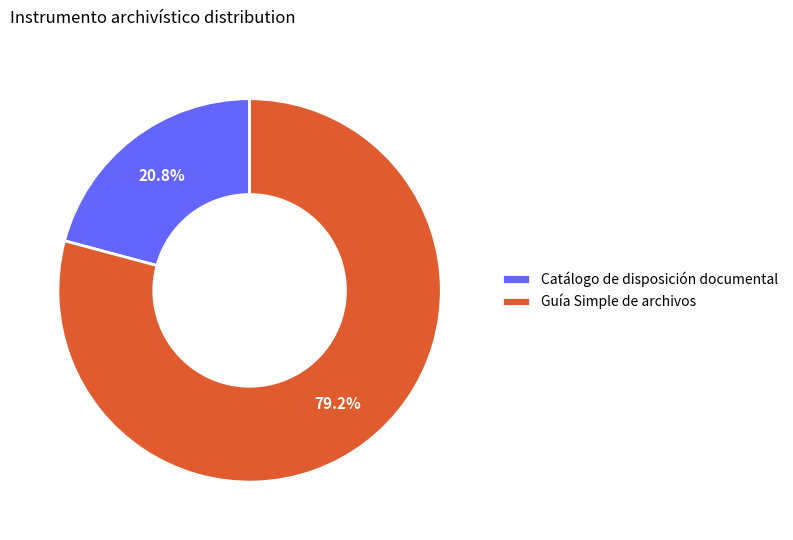

Rank the categories by value from highest to lowest.

Guía Simple de archivos, Catálogo de disposición documental